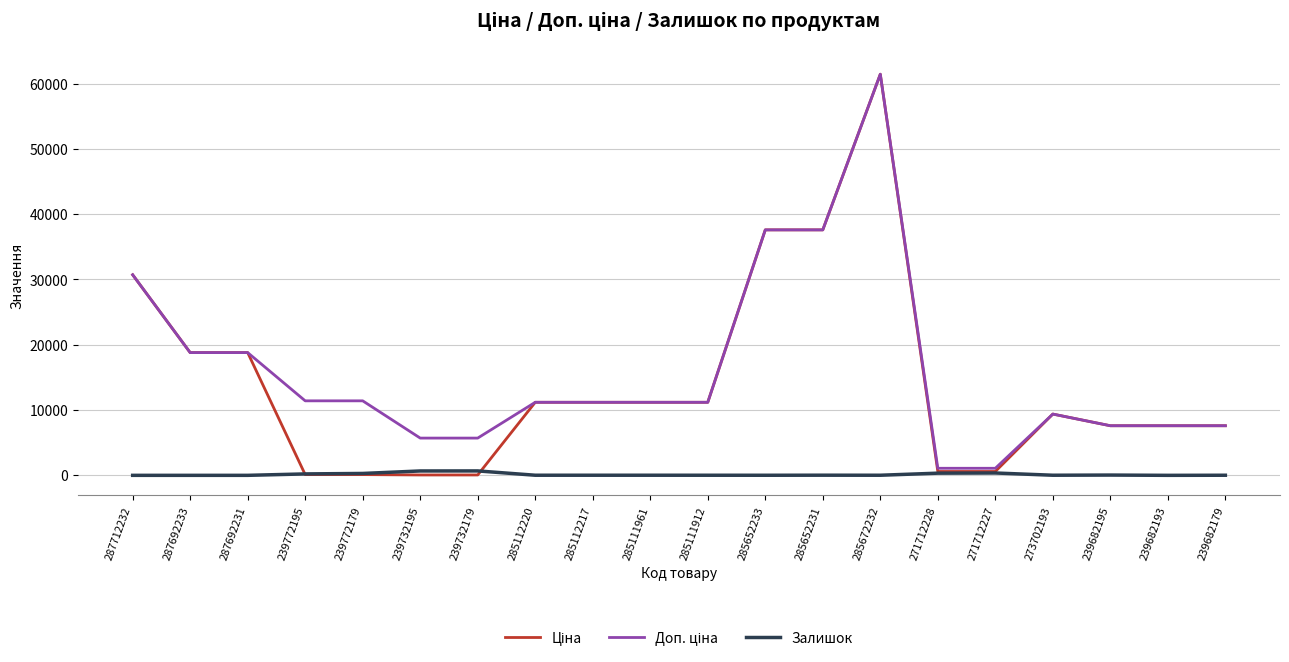

The Залишок series shows 359.0 at 271712227. True or false?

True